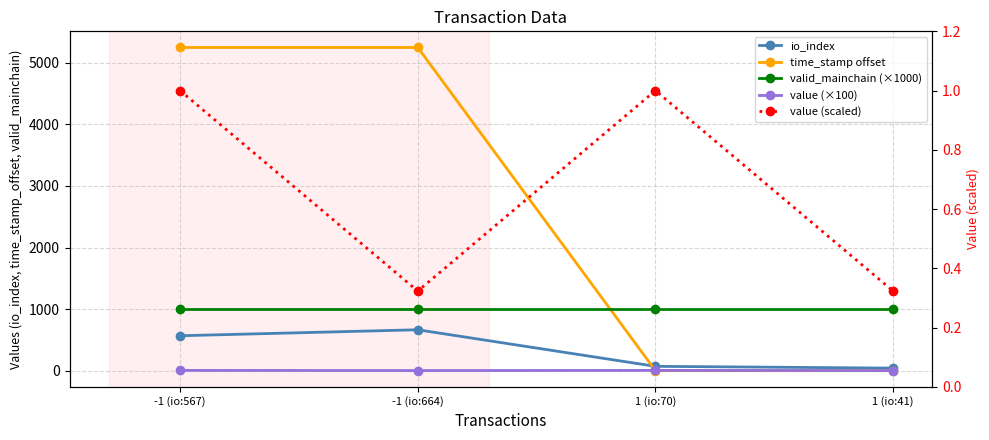

Reading left to right, extract all data points from this chart.

io_index: -1 (io:567)=567.0	-1 (io:664)=664.0	1 (io:70)=70.0	1 (io:41)=41.0
time_stamp offset: -1 (io:567)=5250.0	-1 (io:664)=5250.0	1 (io:70)=0.0	1 (io:41)=0.0
valid_mainchain (×1000): -1 (io:567)=1000.0	-1 (io:664)=1000.0	1 (io:70)=1000.0	1 (io:41)=1000.0
value (×100): -1 (io:567)=3.7	-1 (io:664)=1.2	1 (io:70)=3.7	1 (io:41)=1.2
value (scaled): -1 (io:567)=1.0	-1 (io:664)=0.3	1 (io:70)=1.0	1 (io:41)=0.3